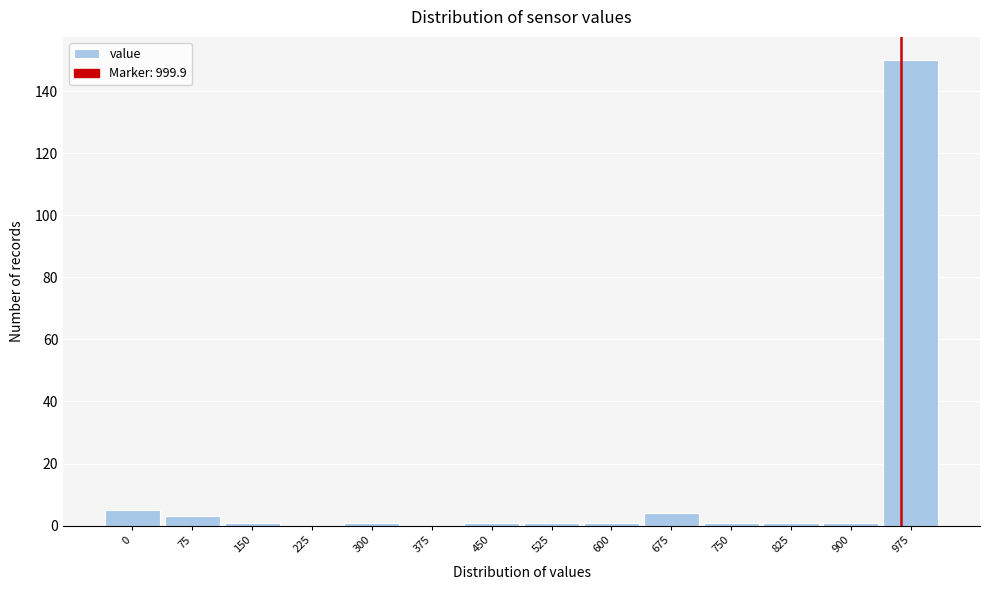

Reading right to left, what are all the values shown in this chart?

975=150	900=1	825=1	750=1	675=4	600=1	525=1	450=1	375=0	300=1	225=0	150=1	75=3	0=5